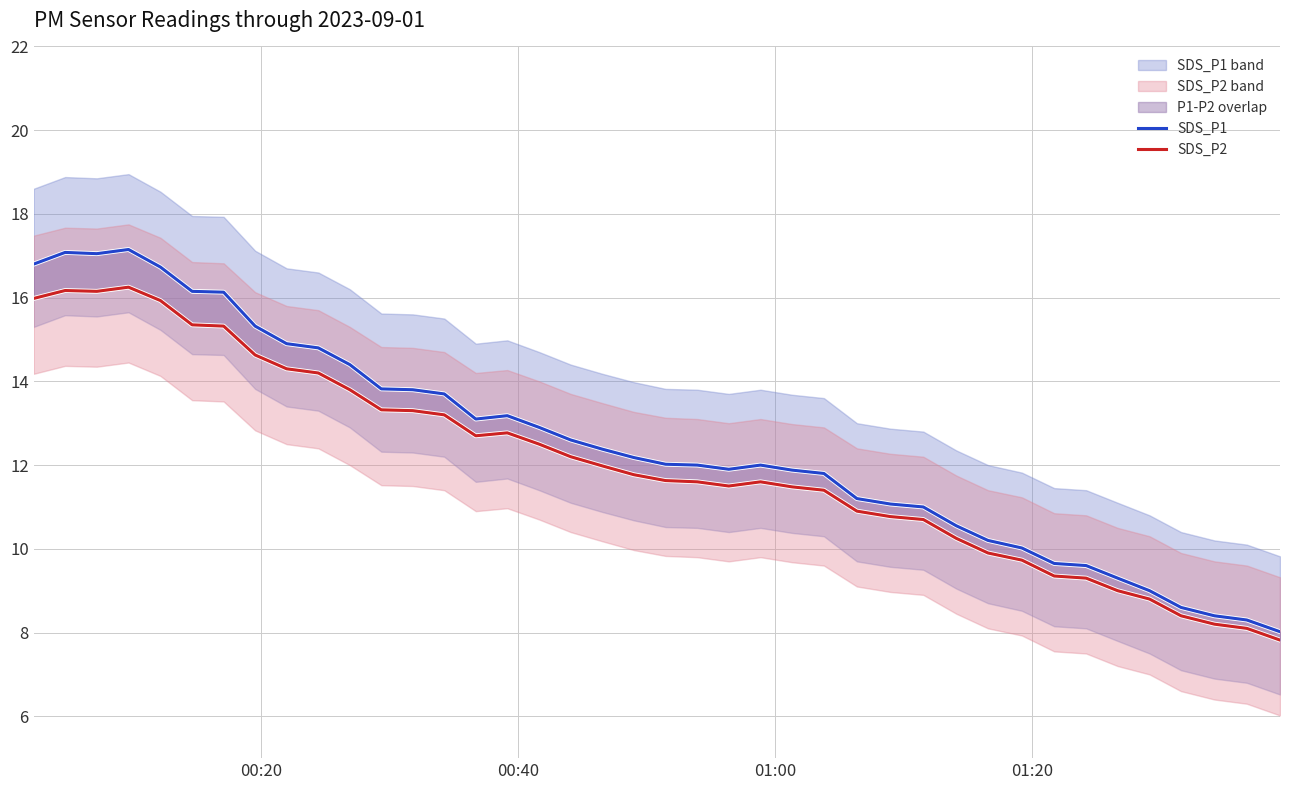

What is the greatest value displayed?

17.1